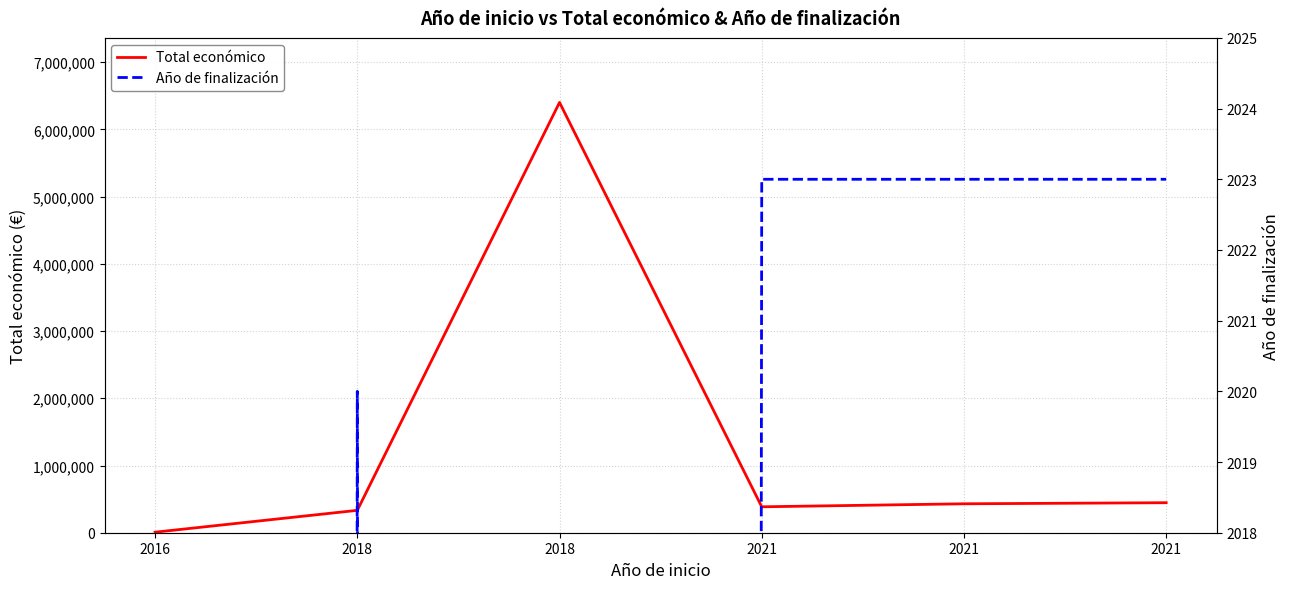

Between 2016 and 2018, which series saw the biggest shift?

Total económico